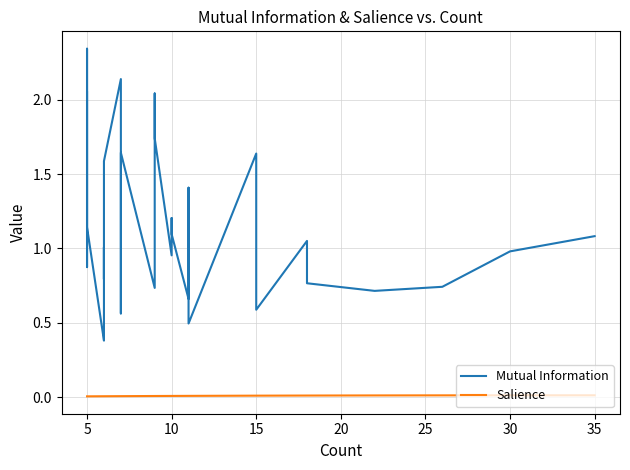

At how many categories does at least one series exceed 2?

7